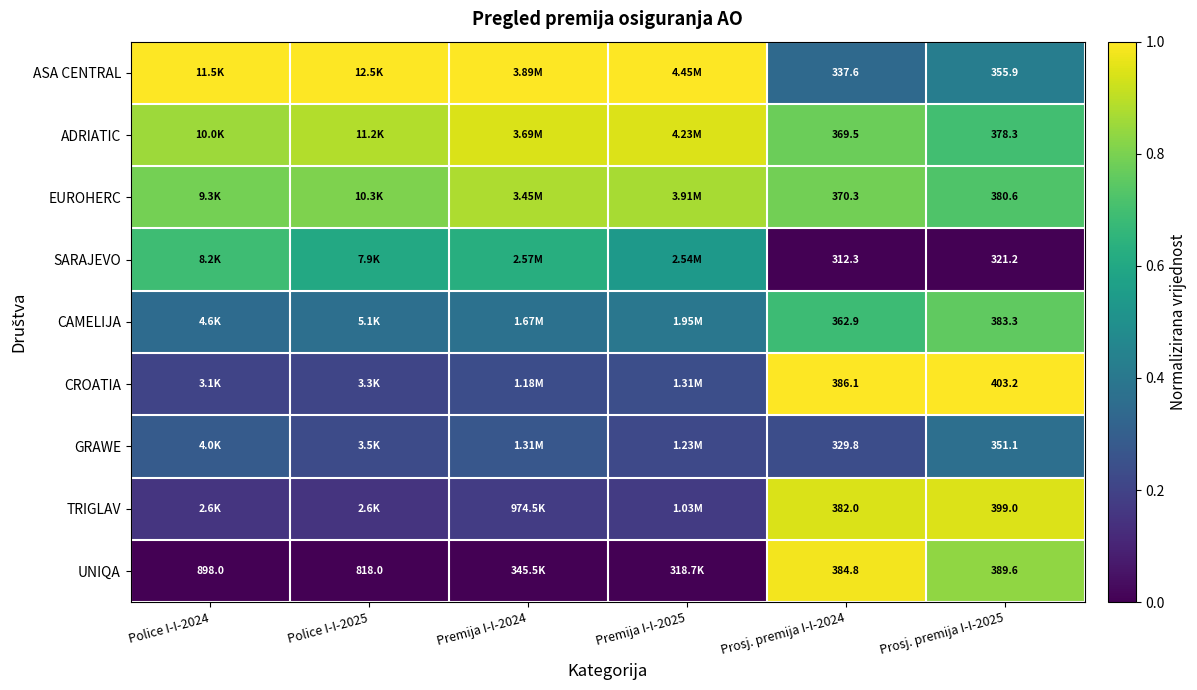

Is the value of ASA CENTRAL at Prosj. premija I-I-2025 greater than the value of CAMELIJA at Prosj. premija I-I-2024?

No